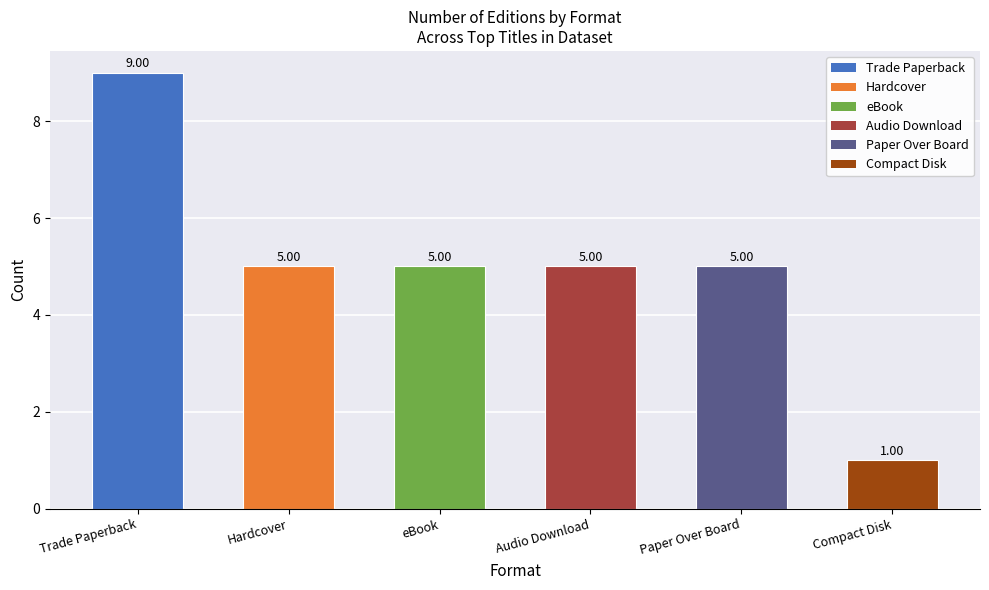

What is the sum of the values at Hardcover and Trade Paperback?

14